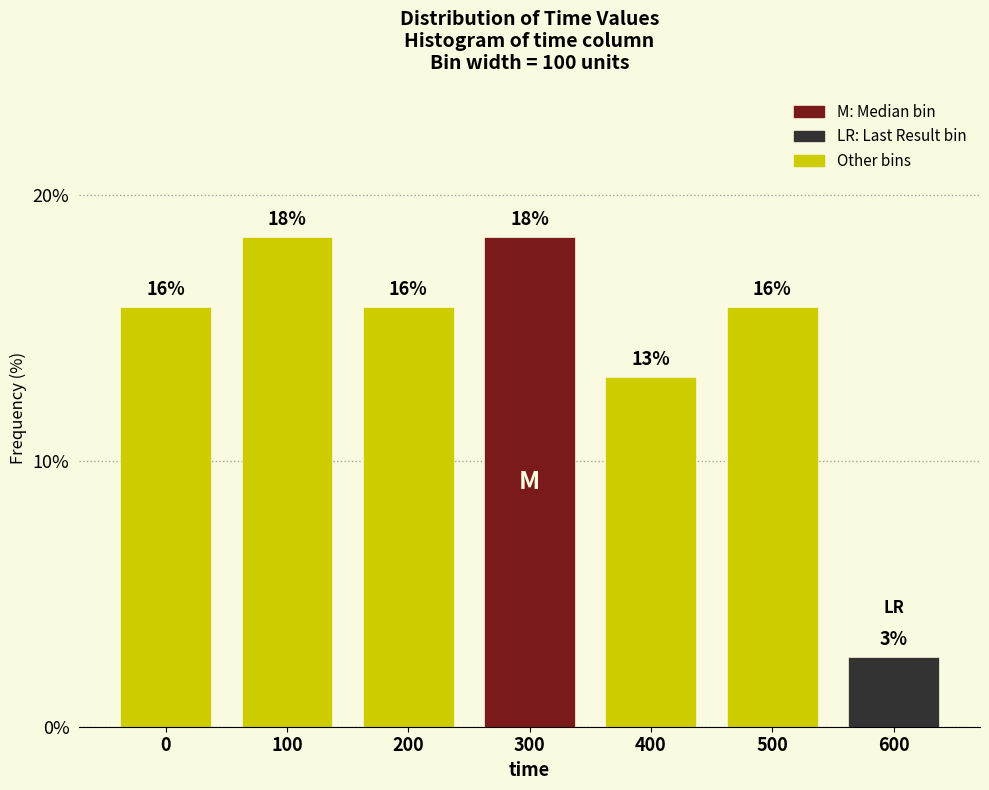

How many bars are there in total?

7